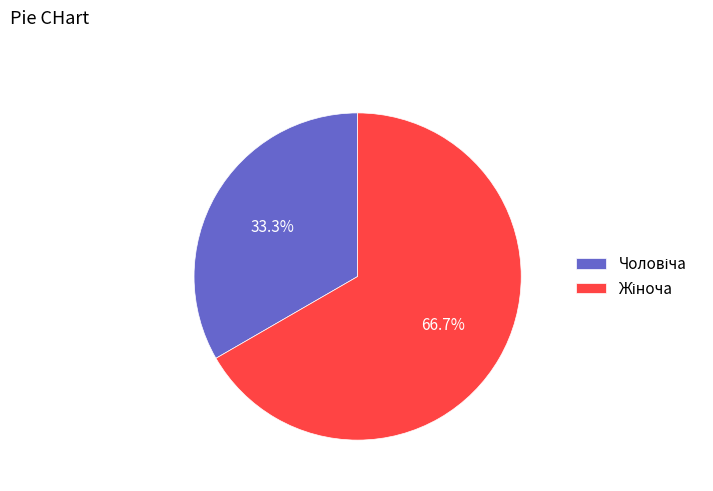

To the nearest percent, what is the average slice percentage?

50%